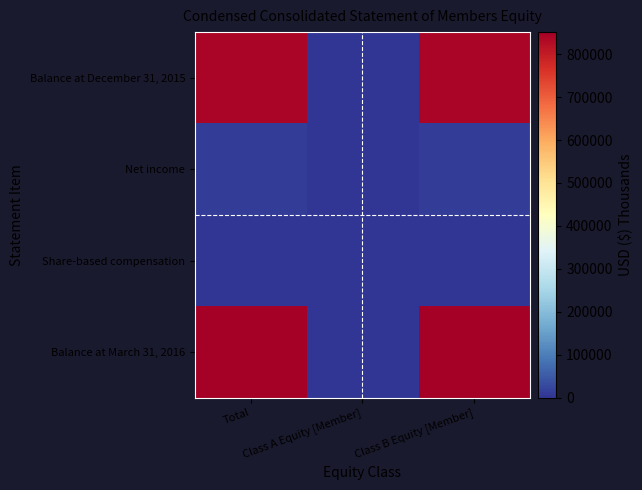

Reading right to left, extract all data points from this chart.

Balance at December 31, 2015: Class B Equity [Member]=838498	Class A Equity [Member]=0	Total=838498
Net income: Class B Equity [Member]=12510	Class A Equity [Member]=0	Total=12510
Share-based compensation: Class B Equity [Member]=280	Class A Equity [Member]=0	Total=280
Balance at March 31, 2016: Class B Equity [Member]=851288	Class A Equity [Member]=0	Total=851288